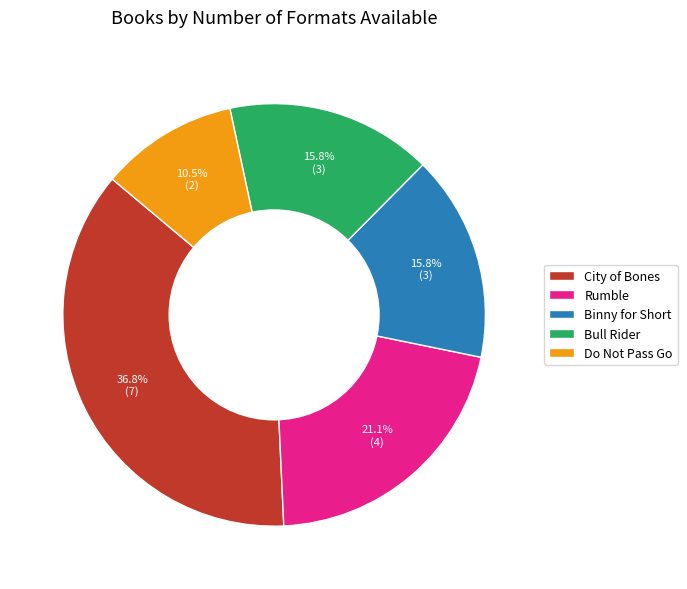

Which has a higher value, Rumble or City of Bones?

City of Bones